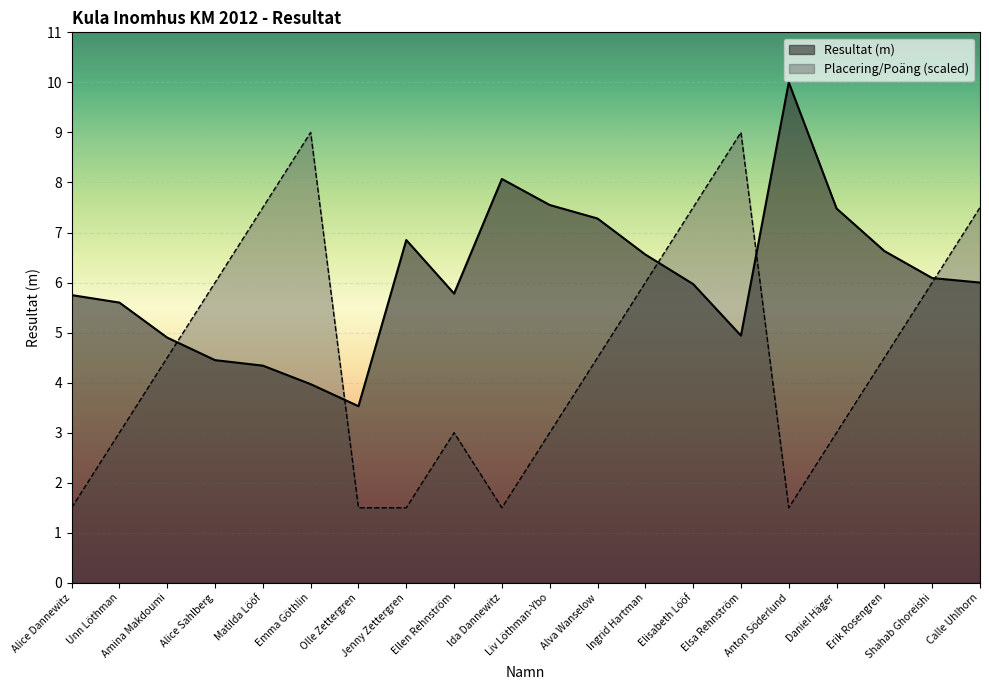

Reading left to right, transcribe all the data shown in this chart.

Resultat (m): 5.8	5.6	4.9	4.5	4.3	4.0	3.5	6.8	5.8	8.1	7.5	7.3	6.6	6.0	4.9	10.0	7.5	6.6	6.1	6.0
Placering/Poäng: 1.5	3.0	4.5	6.0	7.5	9.0	1.5	1.5	3.0	1.5	3.0	4.5	6.0	7.5	9.0	1.5	3.0	4.5	6.0	7.5